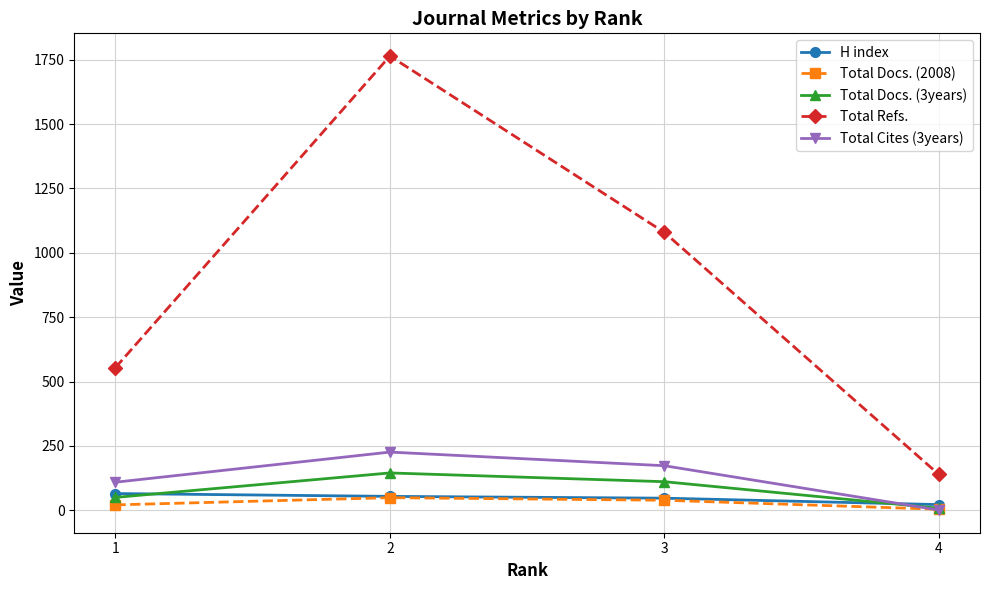

After their last crossing, which series has the higher values: Total Docs. (3years) or Total Cites (3years)?

Total Docs. (3years)